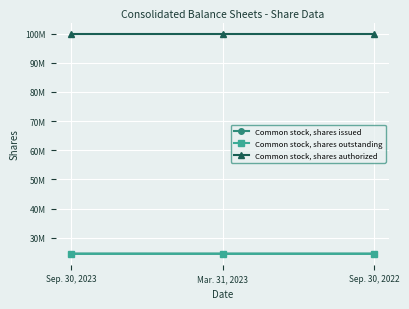

At which category is the sum across all series the highest?

Sep. 30, 2023